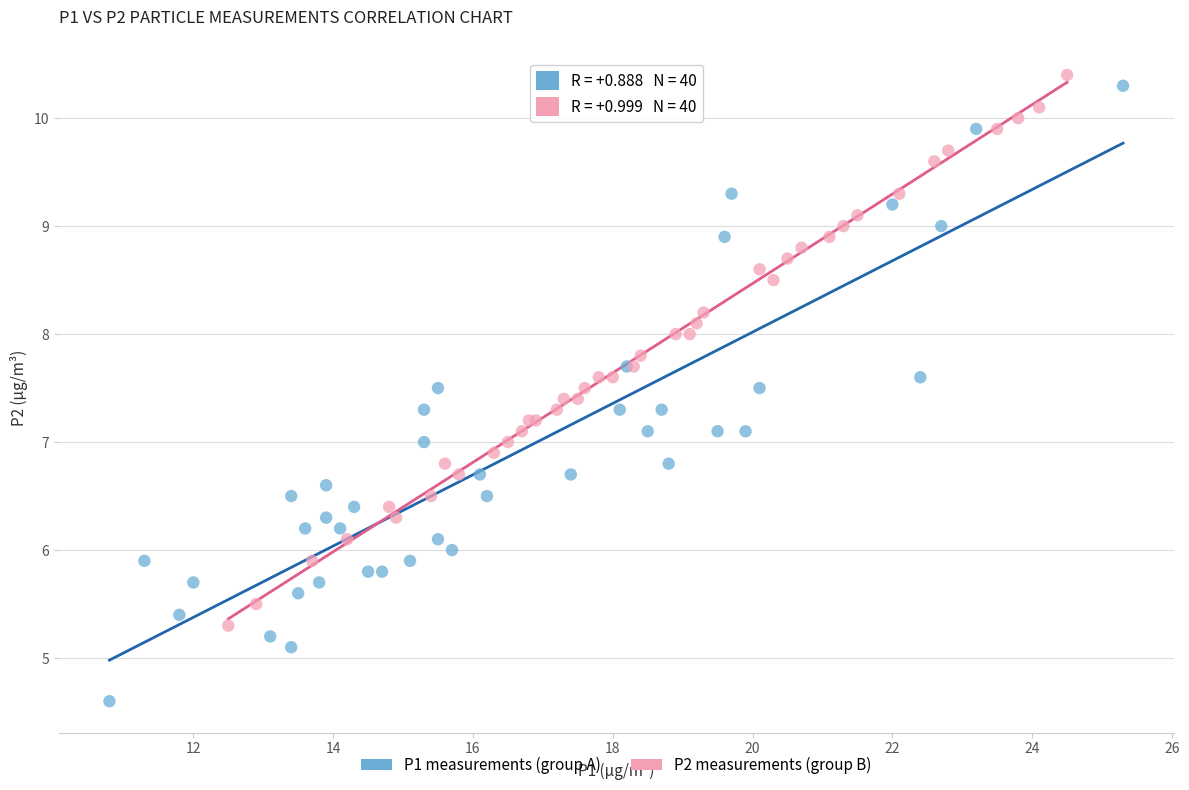

Which series has the widest spread of Y values?

P1 measurements (group A)